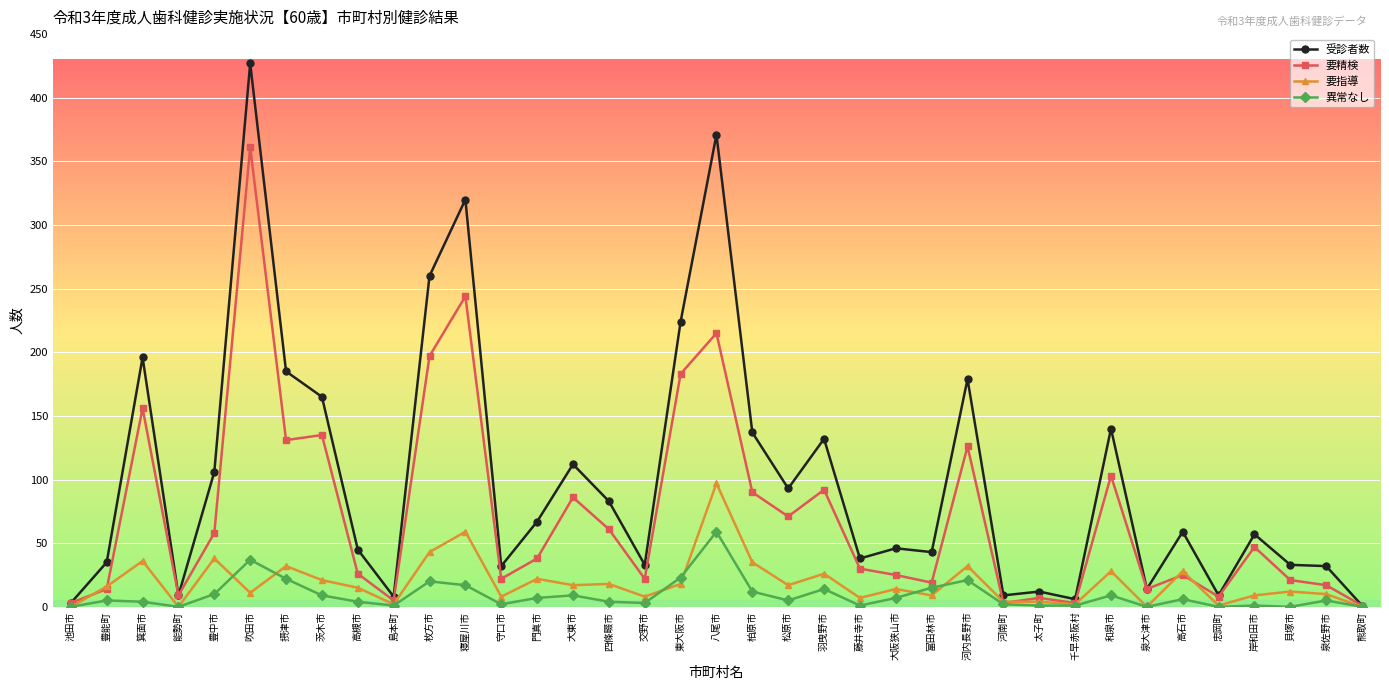

What is the highest value of the 要精検 series?

361